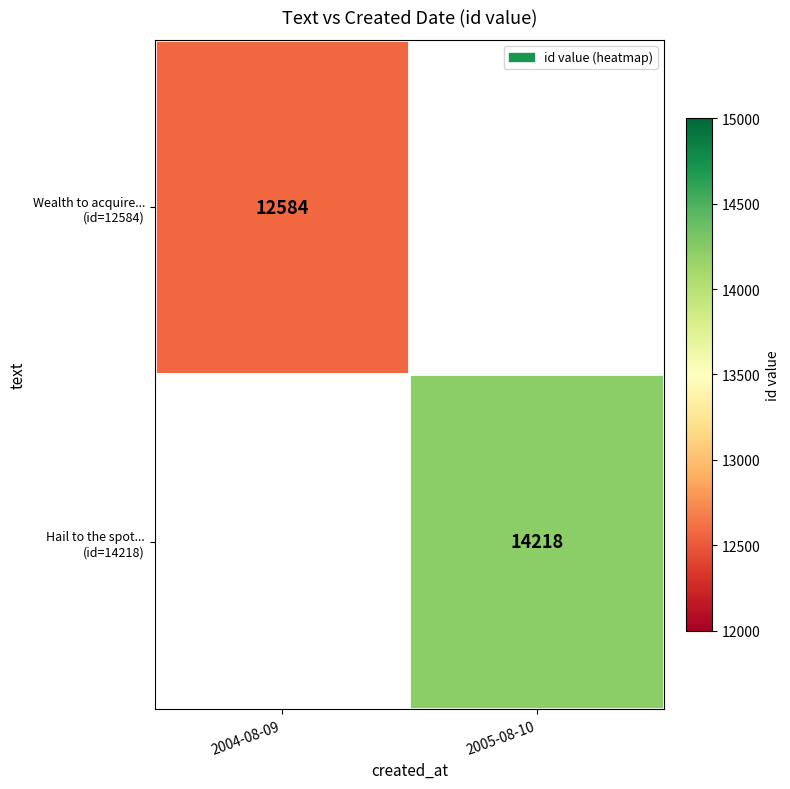

True or false: Wealth to acquire... (id=12584) has a value of 12584.0 at 2004-08-09.

True